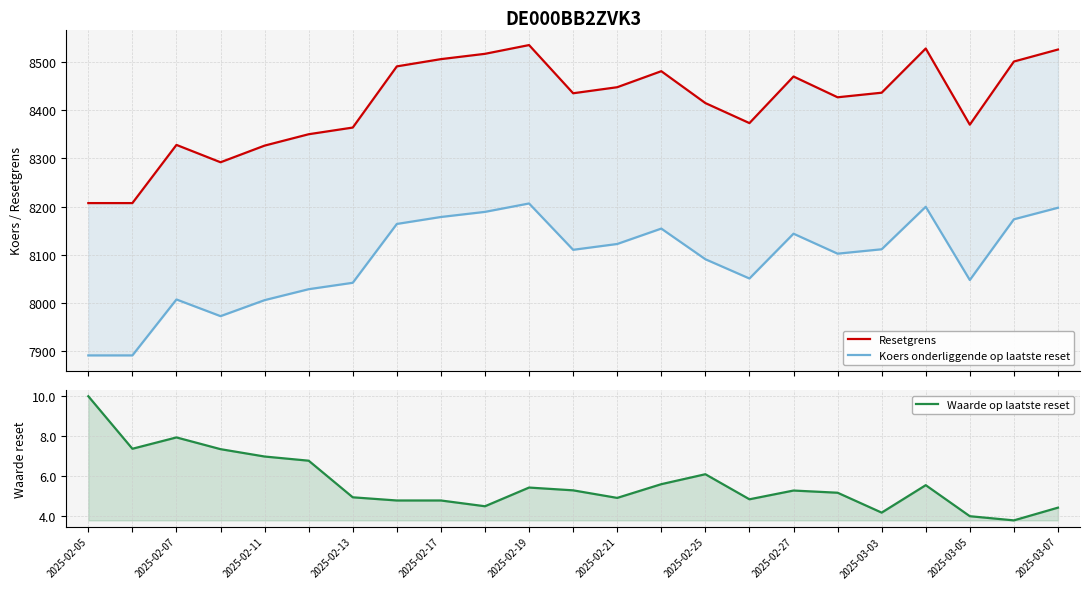

Reading left to right, extract all data points from this chart.

Resetgrens: 8207.3	8207.3	8327.9	8292.0	8326.5	8350.1	8363.9	8490.7	8505.7	8516.7	8534.8	8435.0	8447.5	8480.7	8414.6	8373.1	8469.7	8426.6	8436.1	8527.7	8369.8	8500.7	8525.6
Koers onderliggende op laatste reset: 7891.7	7891.7	8007.6	7973.0	8006.2	8028.9	8042.2	8164.1	8178.5	8189.1	8206.6	8110.5	8122.6	8154.5	8091.0	8051.1	8143.9	8102.5	8111.6	8199.7	8047.9	8173.8	8197.7
Waarde op laatste reset: 10.0	7.4	7.9	7.3	7.0	6.8	4.9	4.8	4.8	4.5	5.4	5.3	4.9	5.6	6.1	4.8	5.3	5.2	4.2	5.5	4.0	3.8	4.4